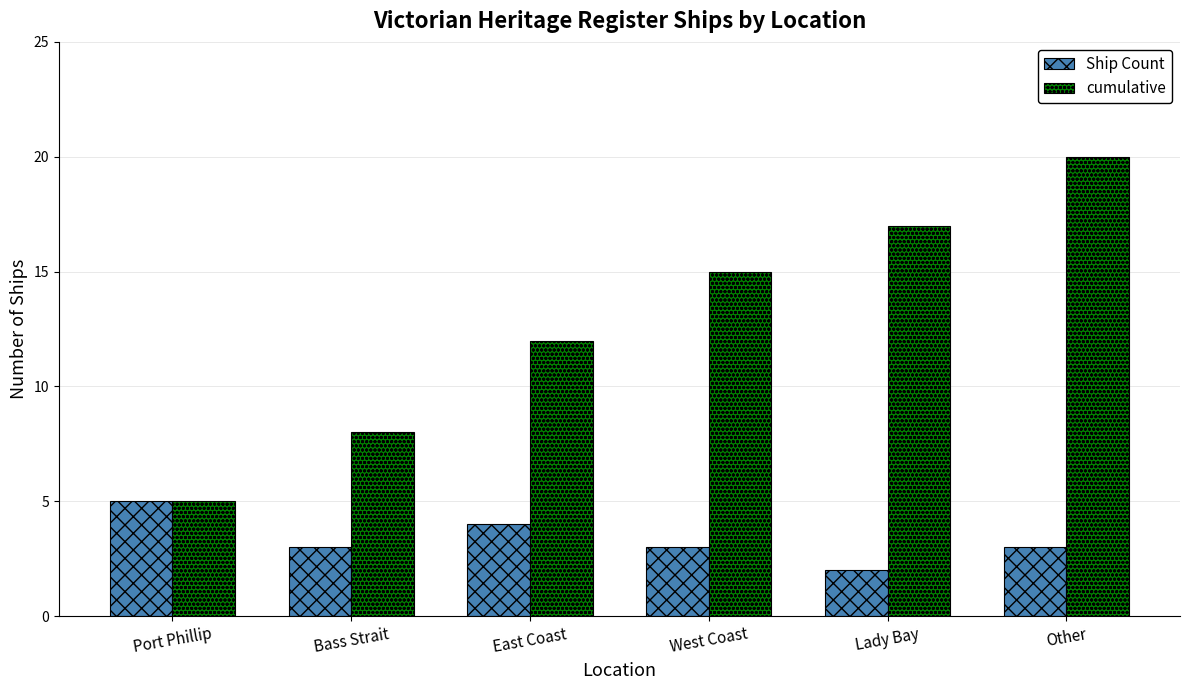

Is it true that cumulative equals 12 at East Coast?

True